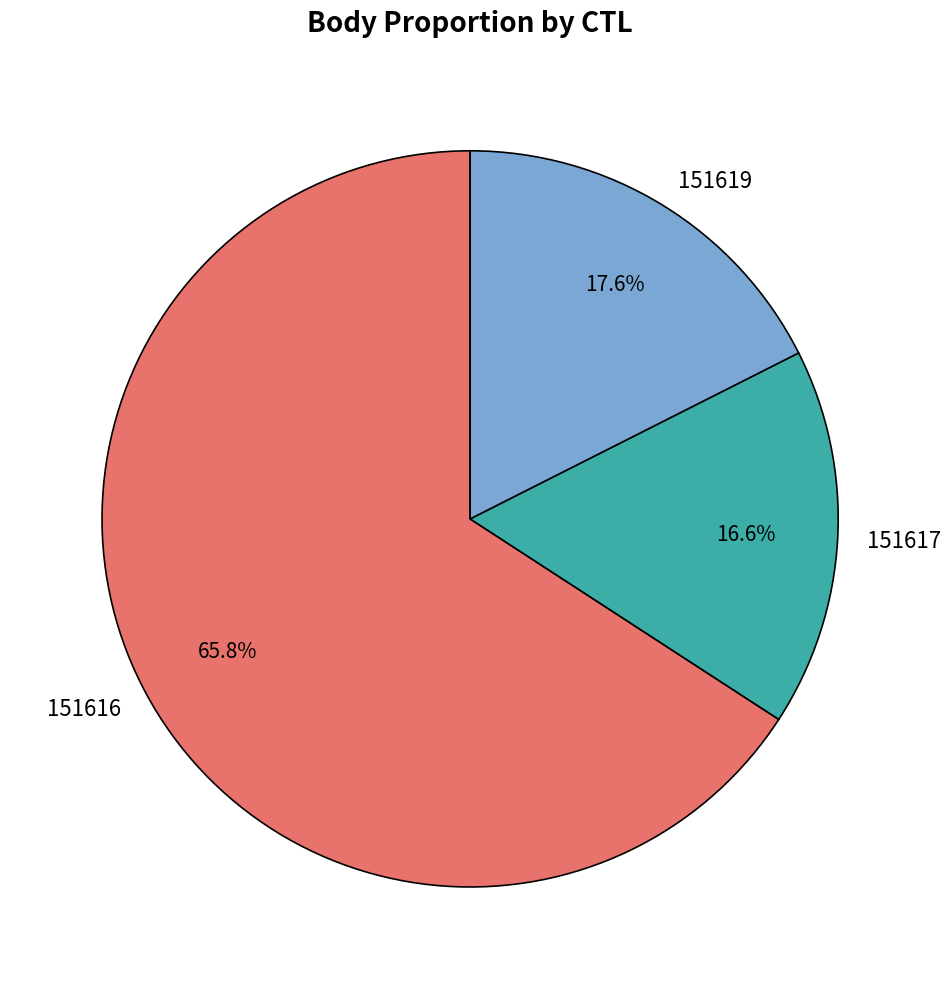

Between 151617 and 151619, which is larger?

151619